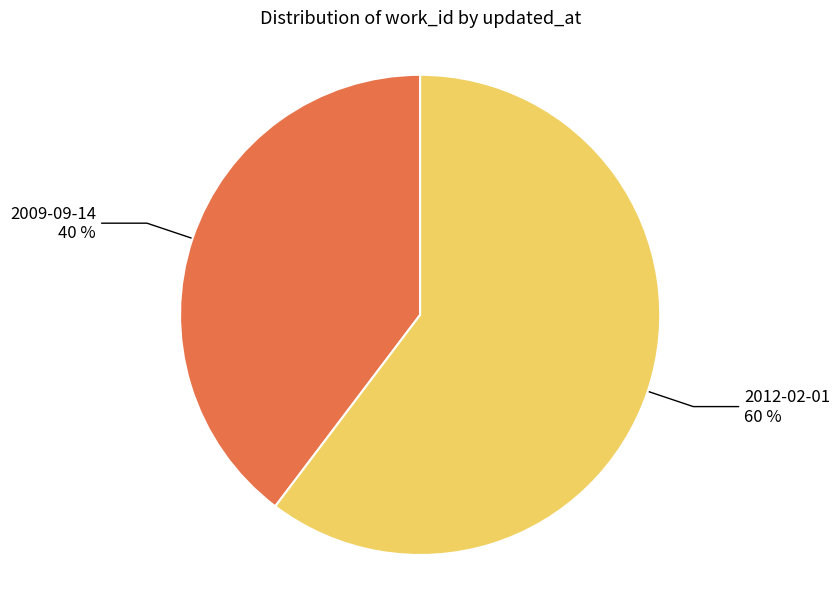

Is there any slice that represents more than half of the pie?

Yes